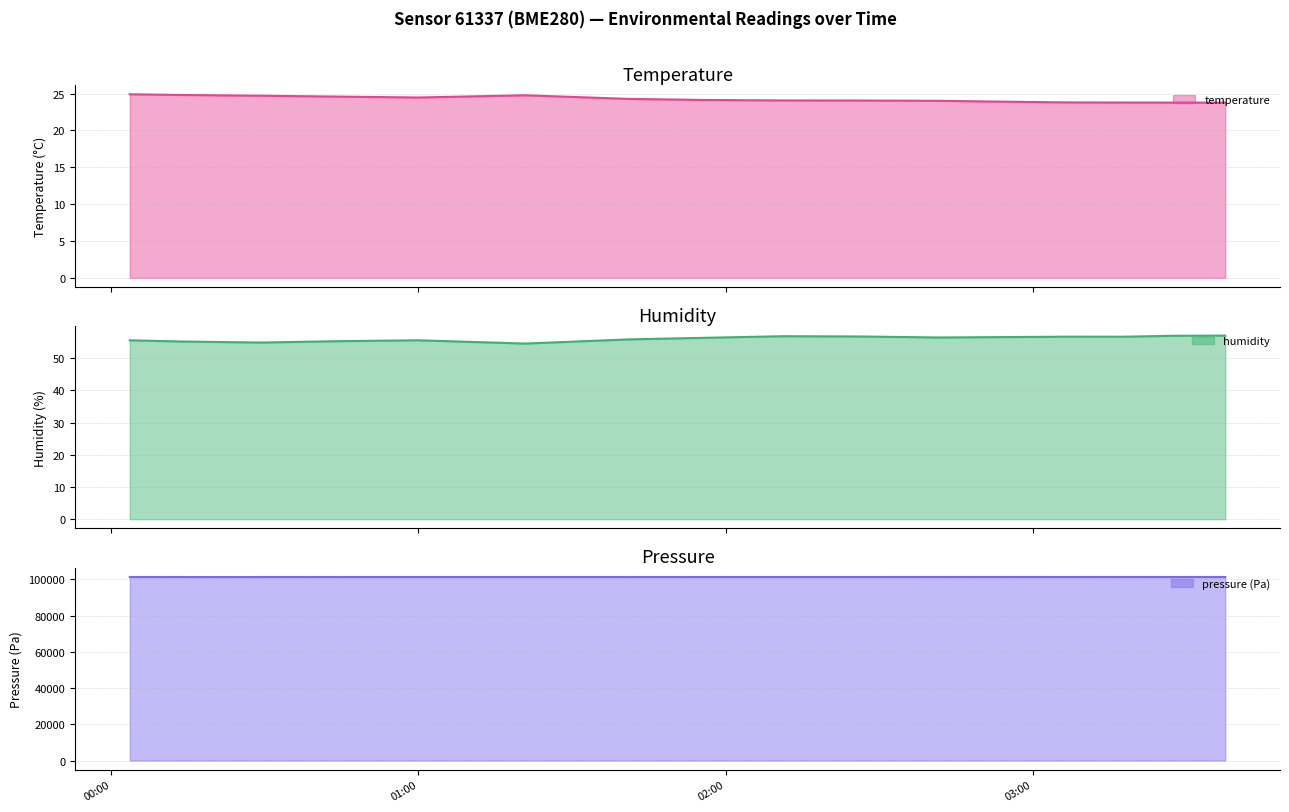

How many data points in pressure_kpa are less than 101302?

8